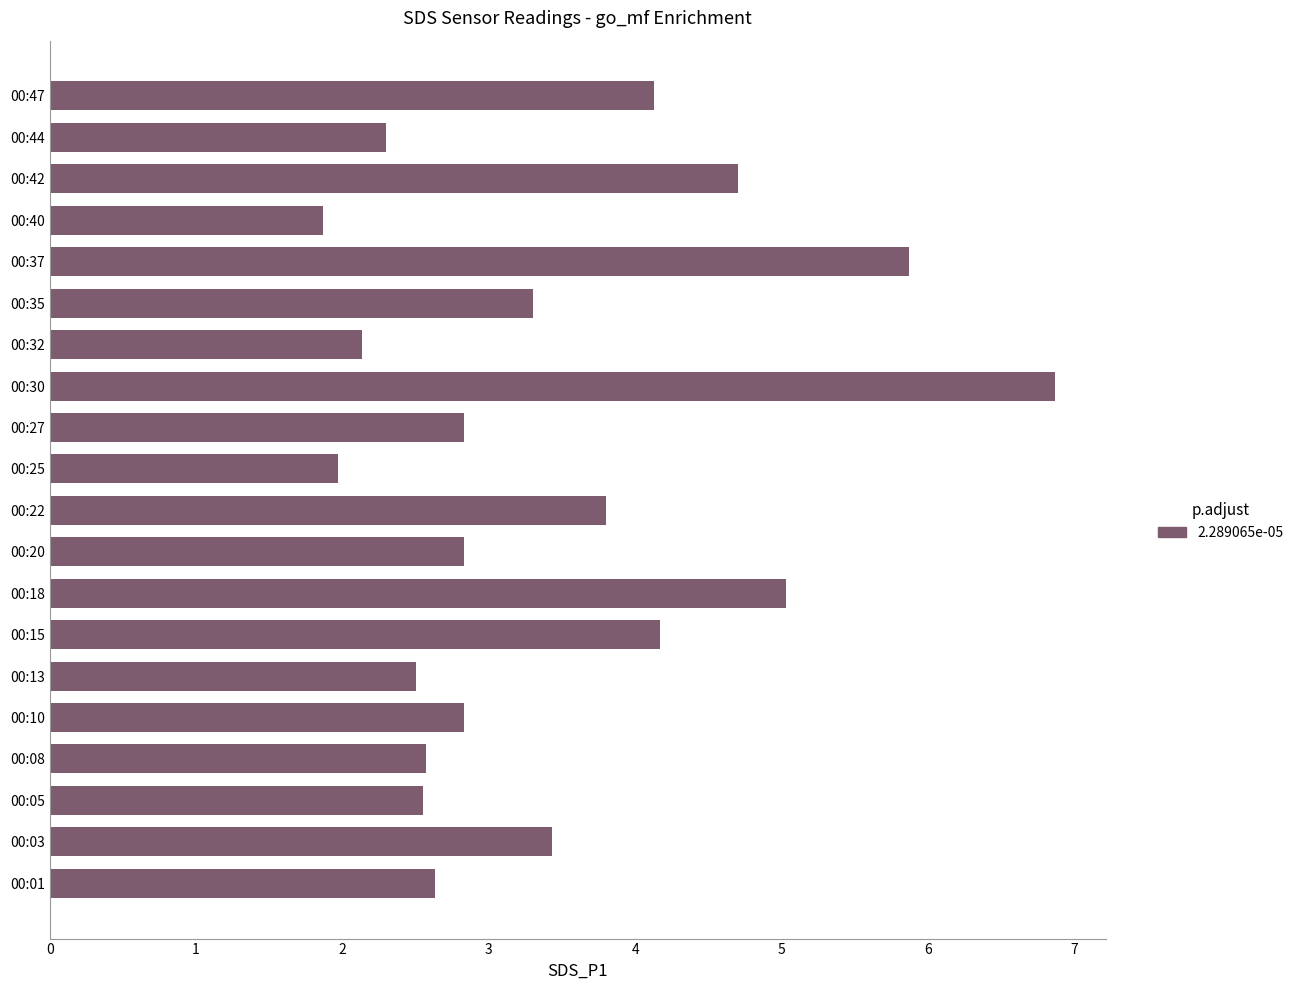

Between 00:35 and 00:05, which is larger?

00:35